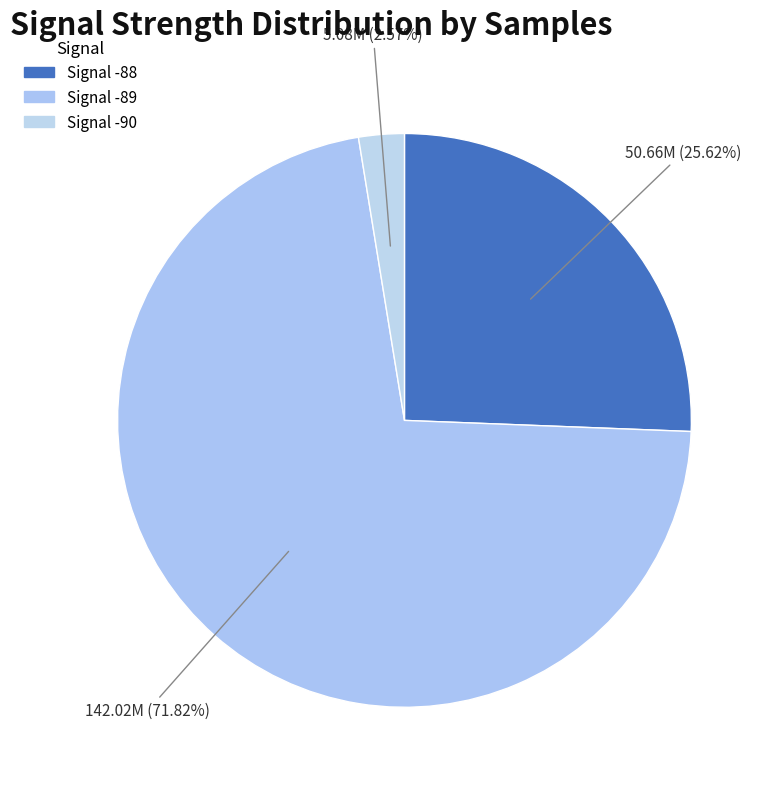

How many slices are in this pie chart?

3